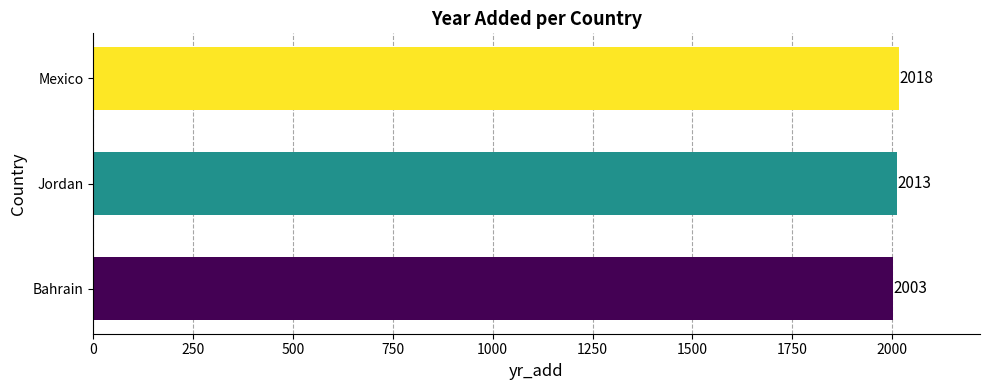

What is the difference between the maximum and minimum values?

15